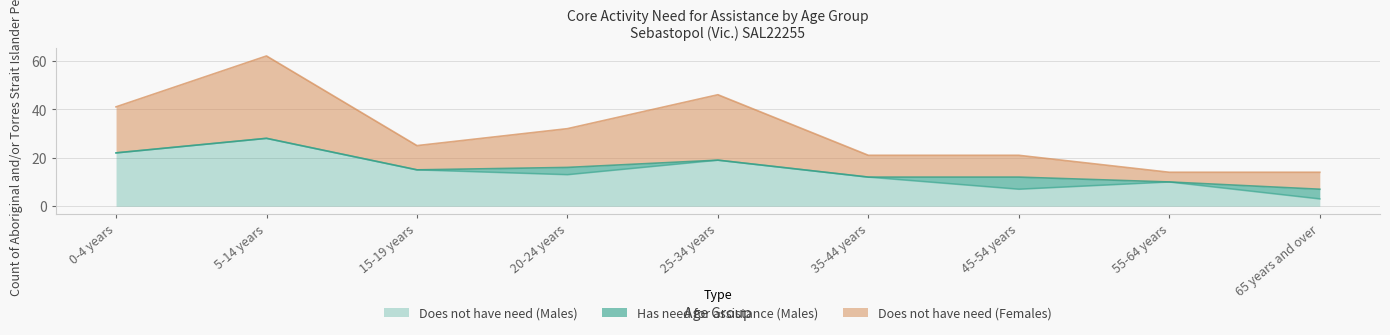

What is the value of the Does not have need (Males) point at the 6th from the left?

12